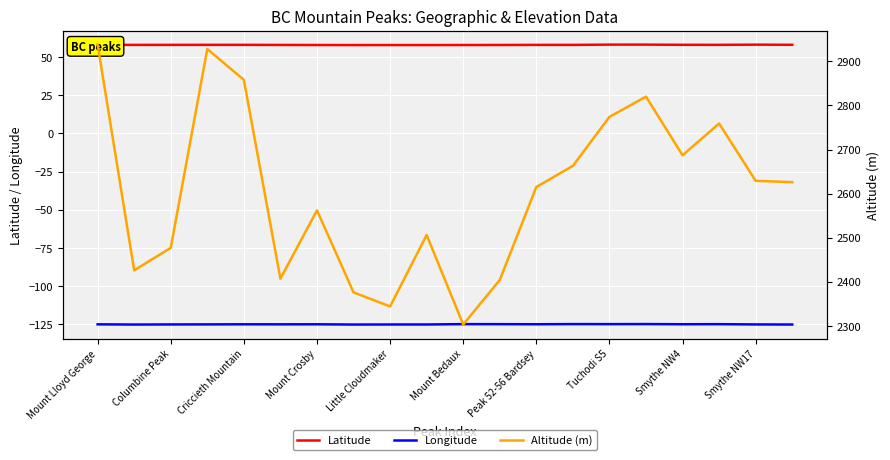

What value does the Latitude series have at 15?

58.0